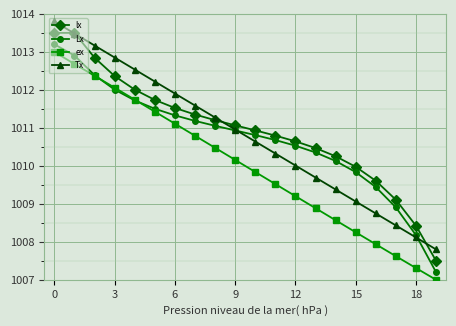

What is the value of the Lx point at the 6th from the left?

1011.5